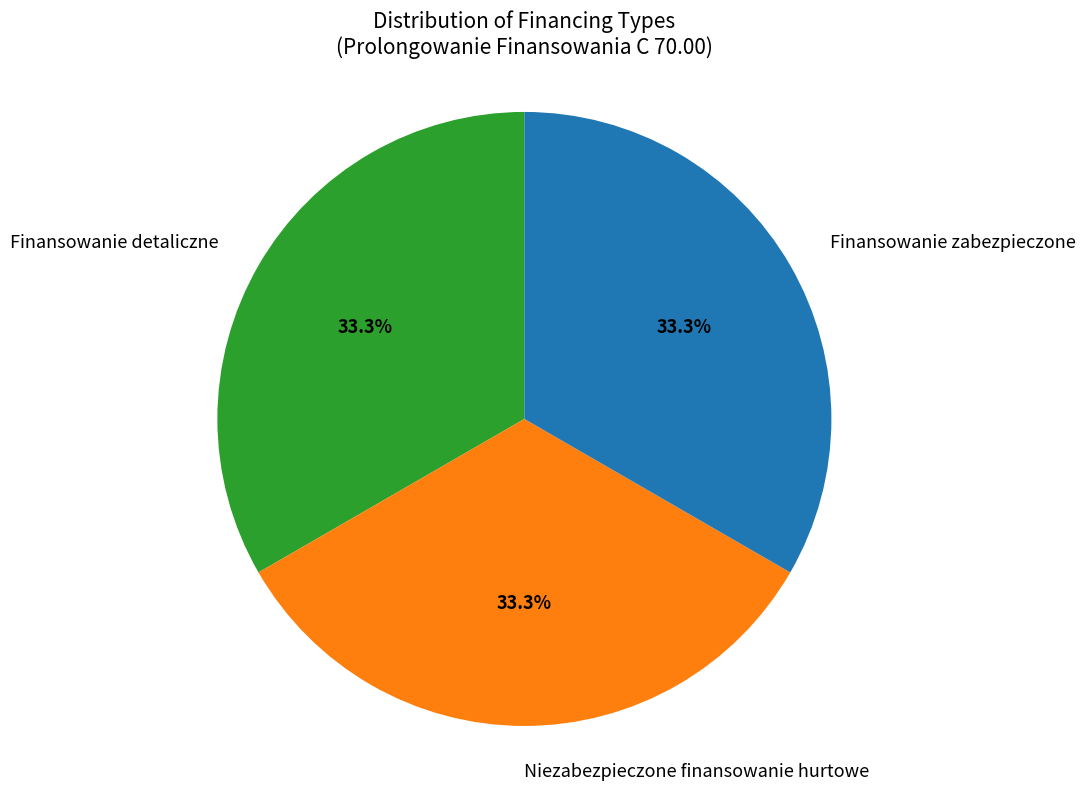

Is the sum of Finansowanie zabezpieczone and Finansowanie detaliczne greater than half?

Yes